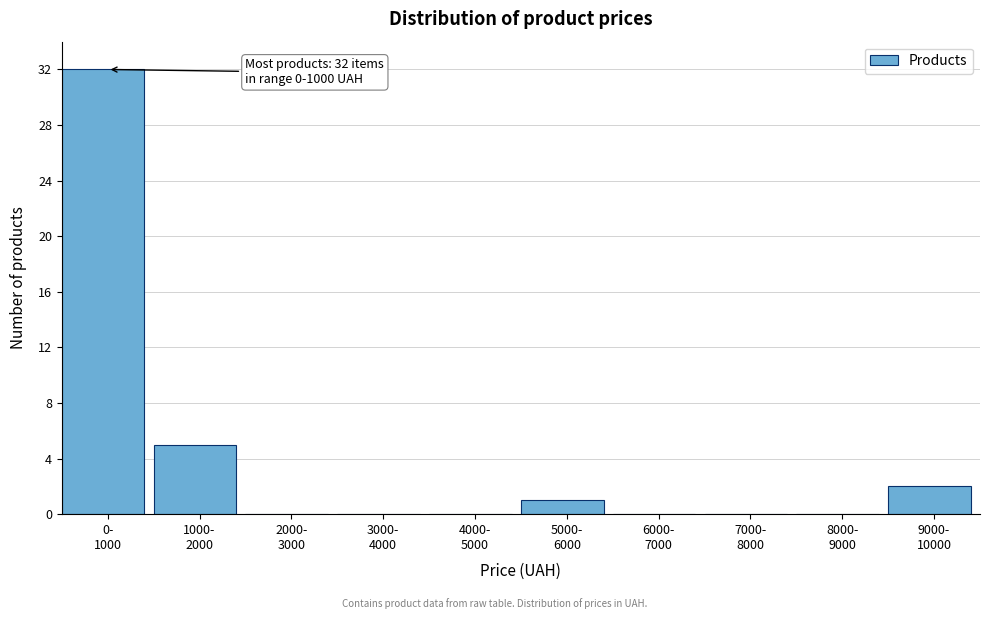

What is the maximum value shown in the chart?

32